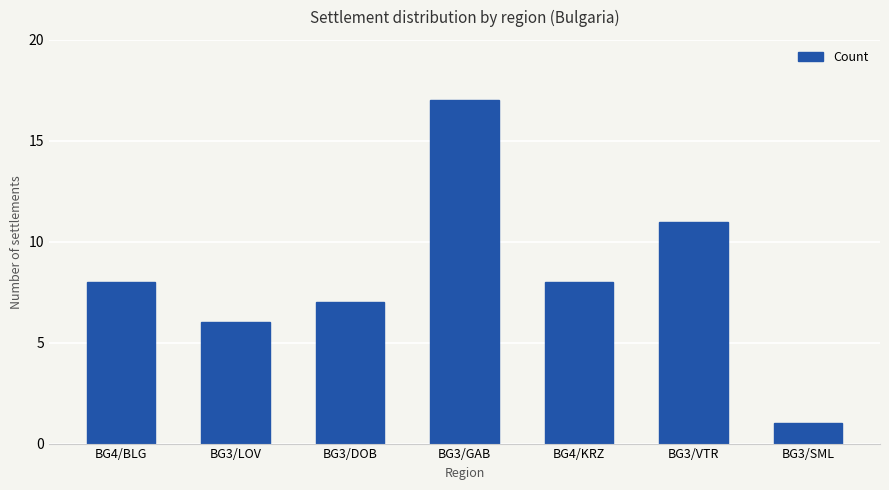

At which category does the chart reach its peak across all series?

BG3/GAB